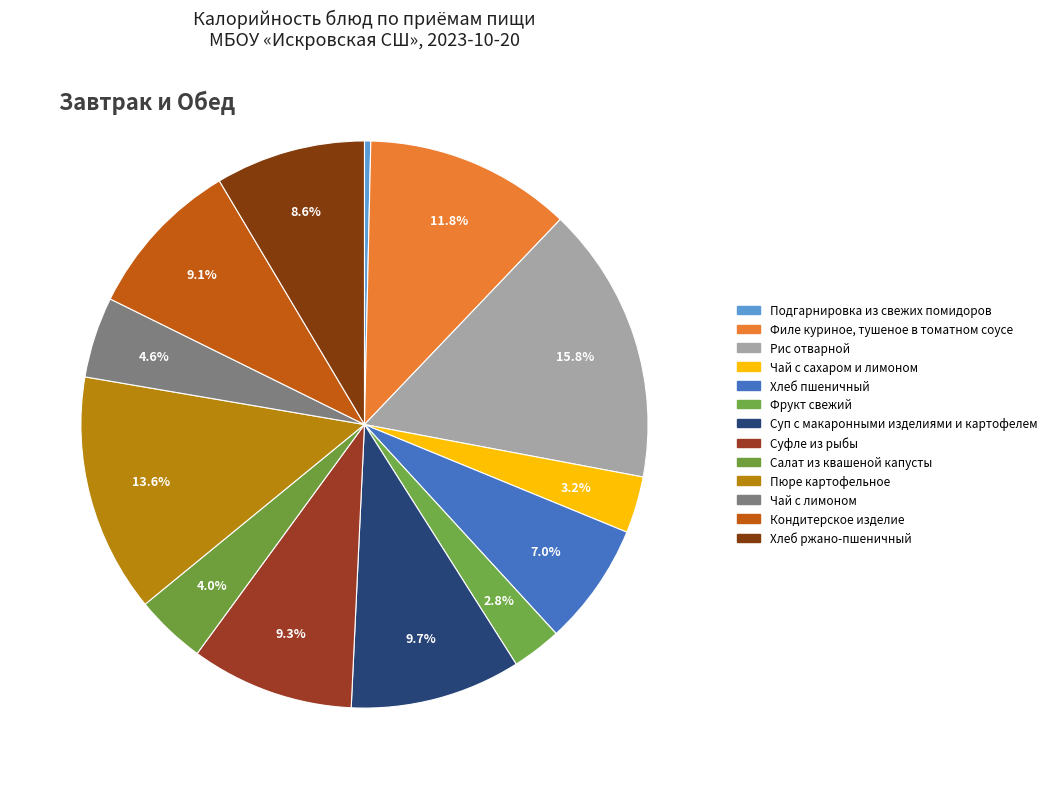

How many segments does this pie chart have?

13